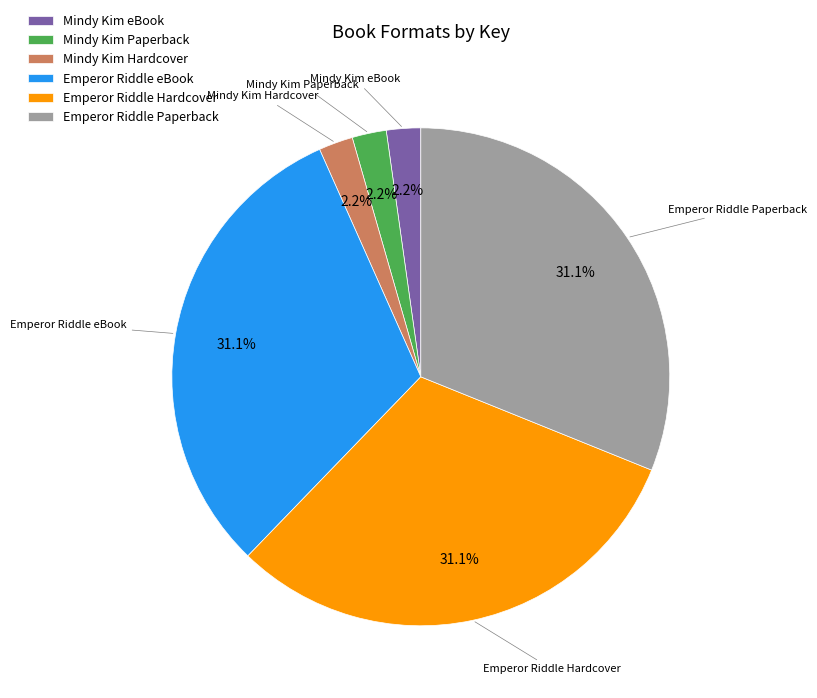

How many segments does this pie chart have?

6